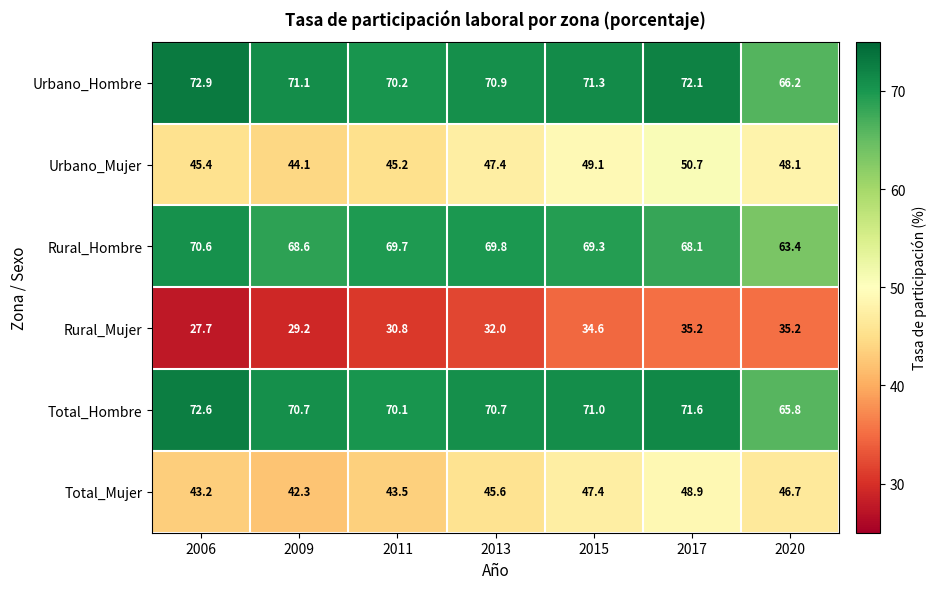

What is the difference between the Urbano_Mujer values at 2013 and 2011?

2.2